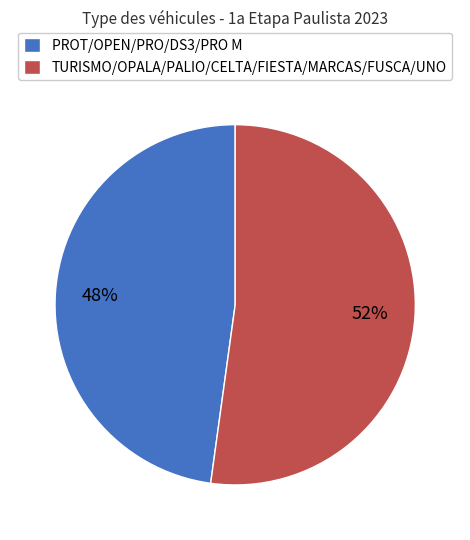

What is the largest slice in the pie chart?

TURISMO/OPALA/PALIO/CELTA/FIESTA/MARCAS/FUSCA/UNO